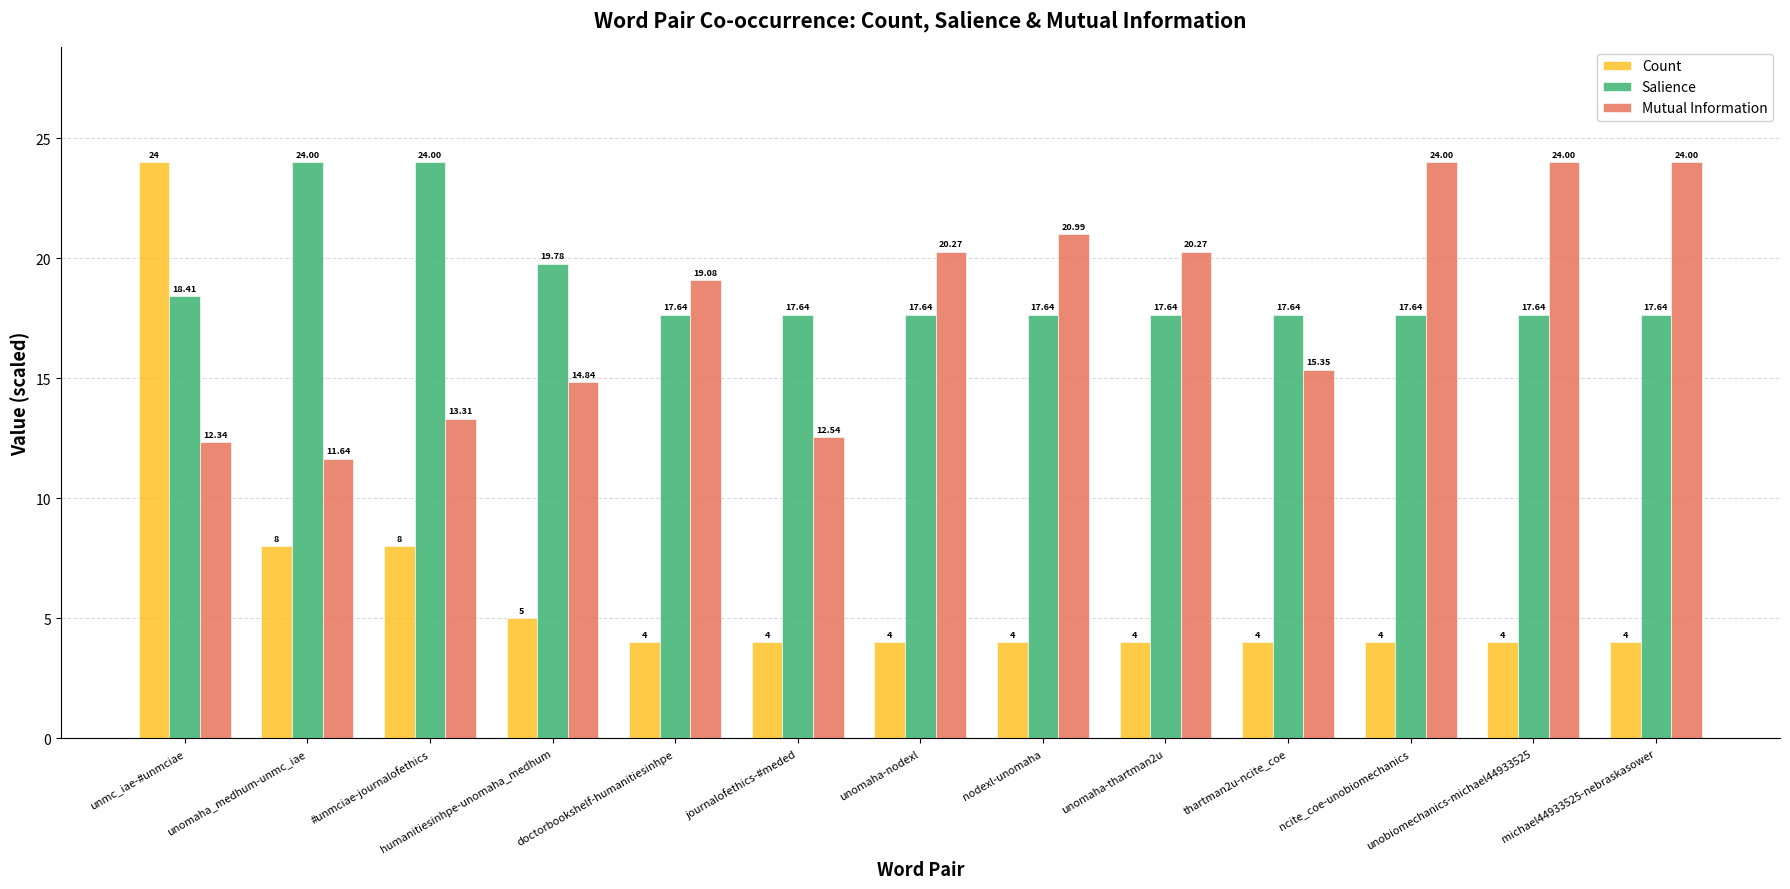

At how many categories does at least one series exceed 16?

13